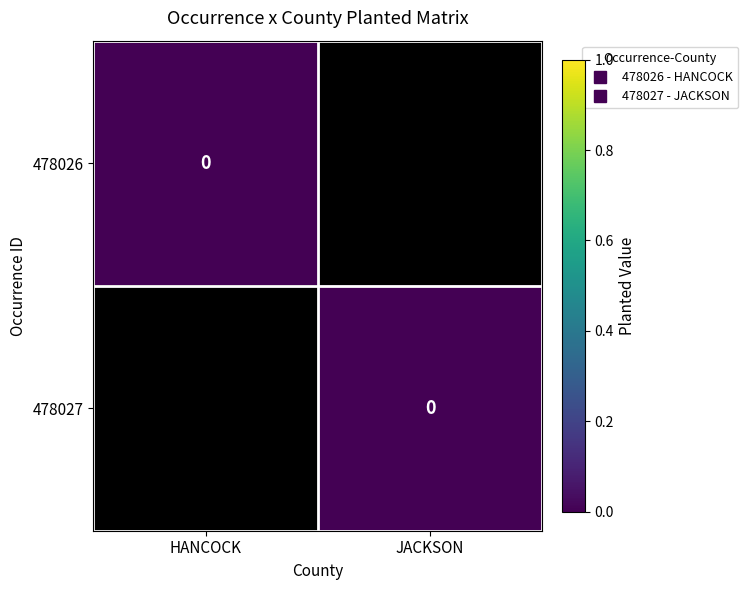

How many values in the 478026 series are below 0?

1